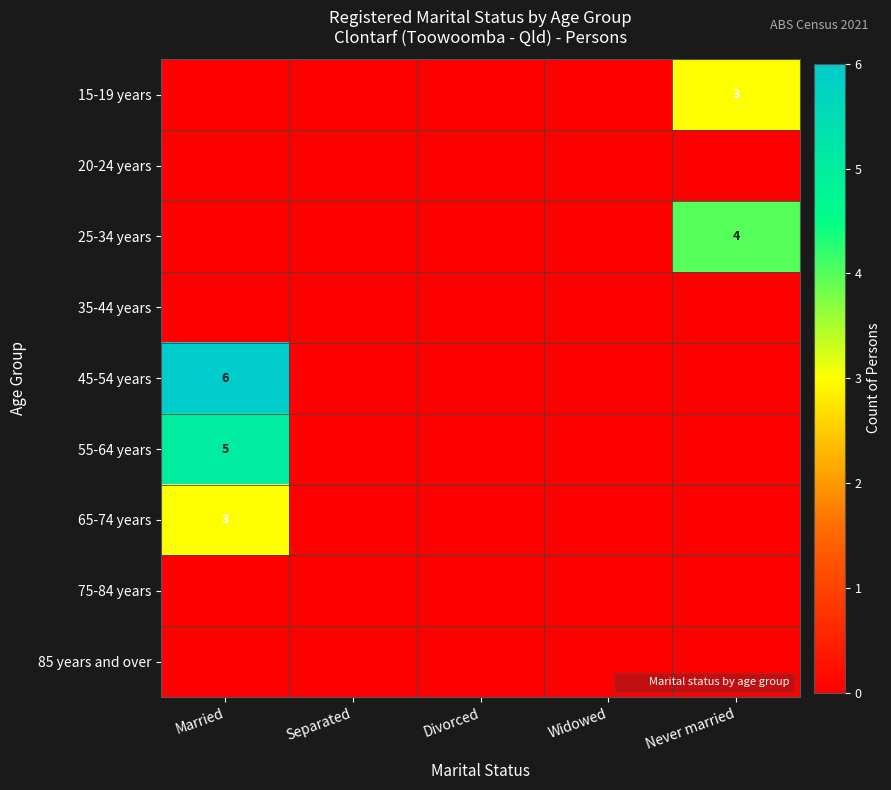

Which has a higher value, Never married or Widowed?

Never married